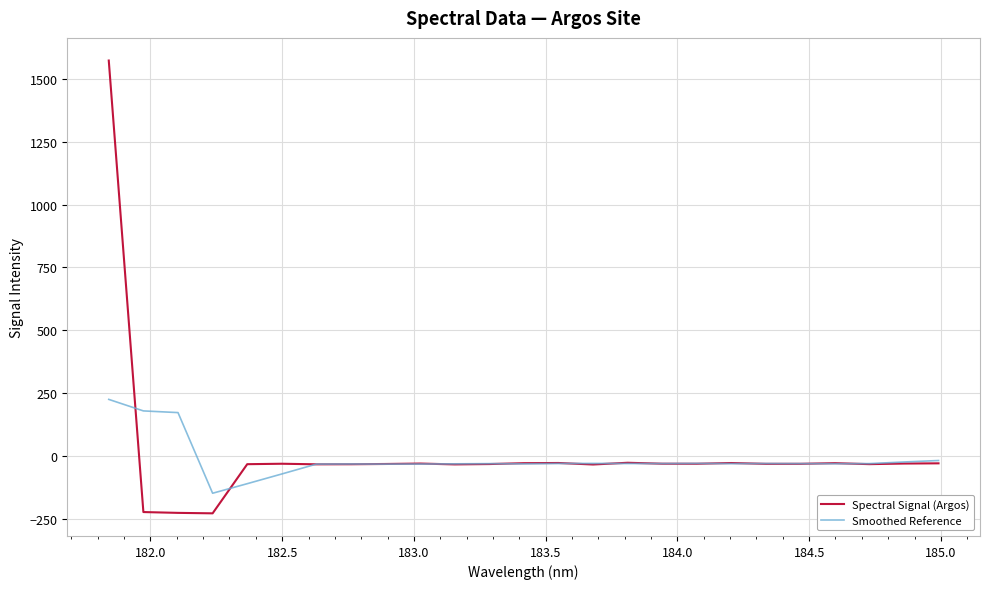

At how many categories does at least one series exceed 1128?

1